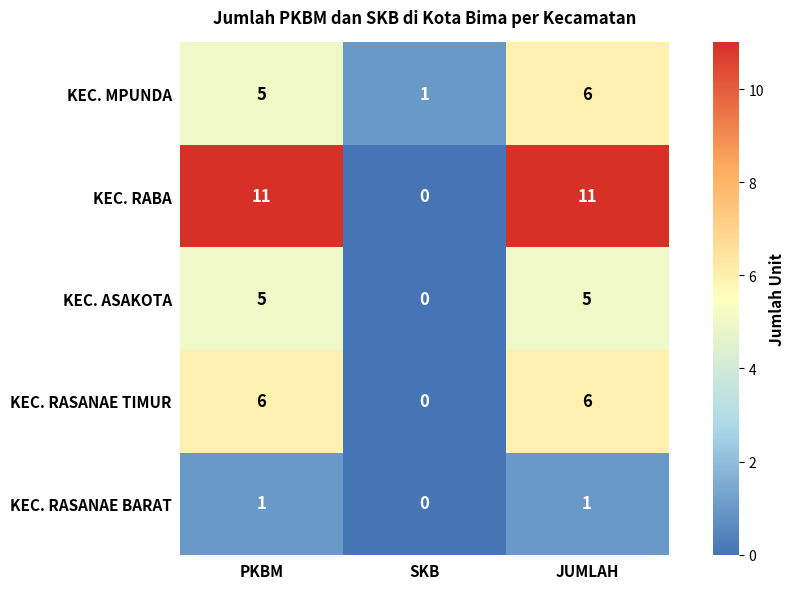

Count the number of data series in this chart.

5